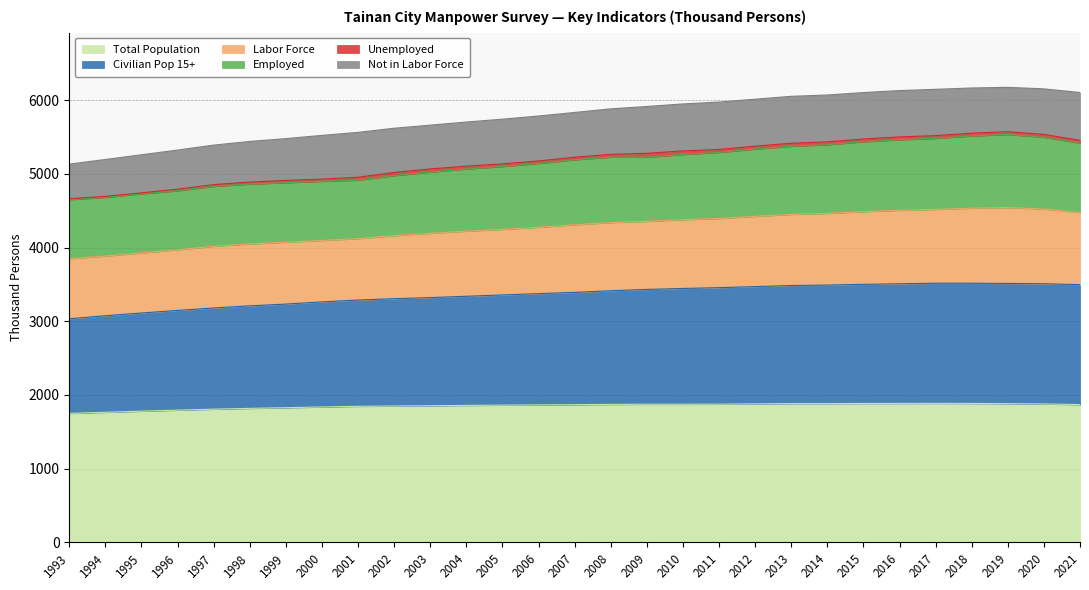

At which category is the sum across all series the highest?

2019